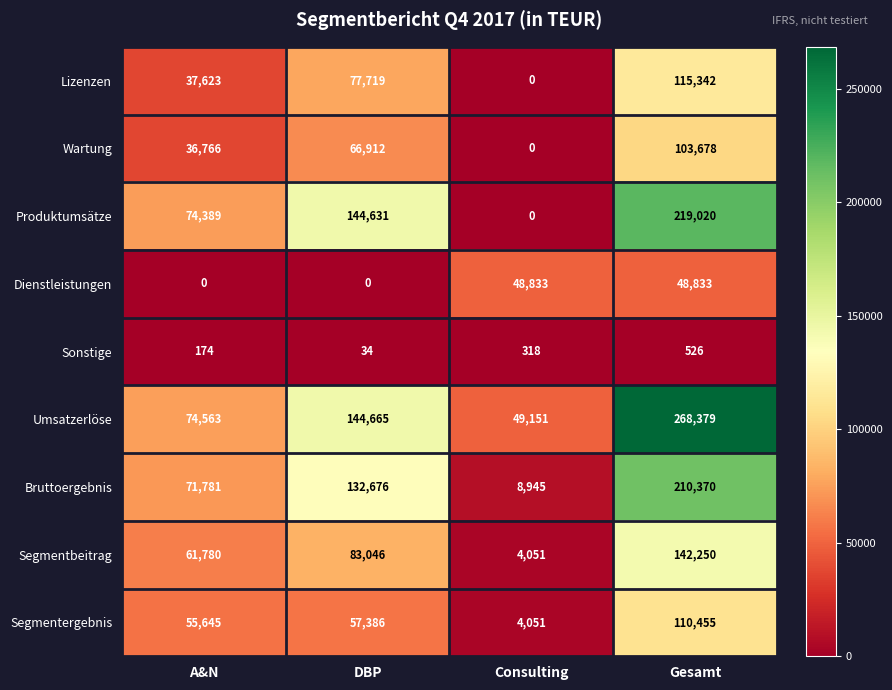

Rank the series at Gesamt from highest to lowest value.

Umsatzerlöse, Produktumsätze, Bruttoergebnis, Segmentbeitrag, Lizenzen, Segmentergebnis, Wartung, Dienstleistungen, Sonstige